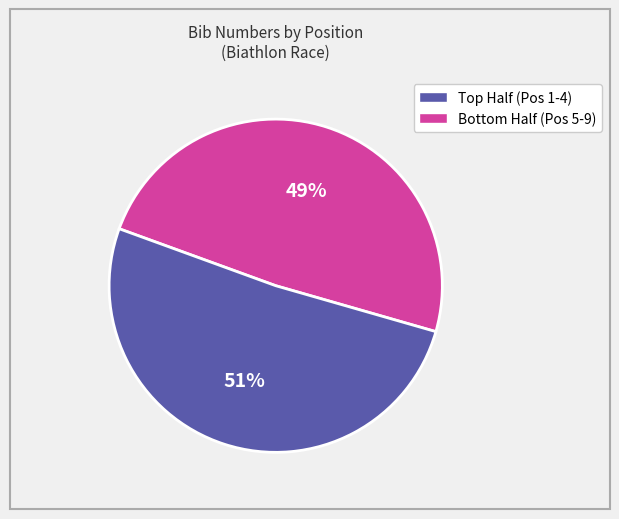

How many slices are in this pie chart?

2